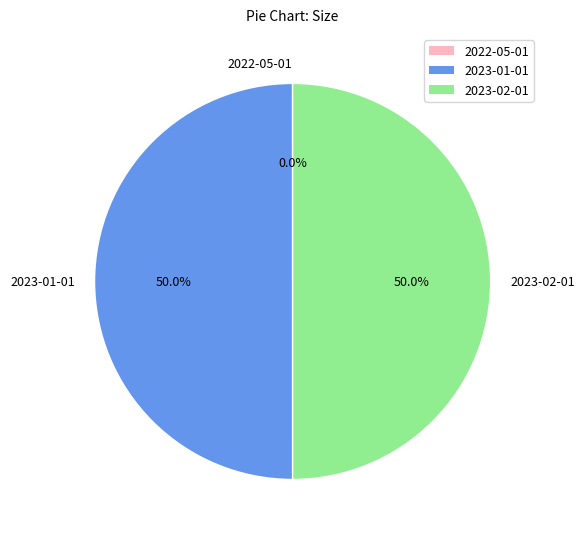

Is the sum of 2023-02-01 and 2023-01-01 greater than half?

Yes